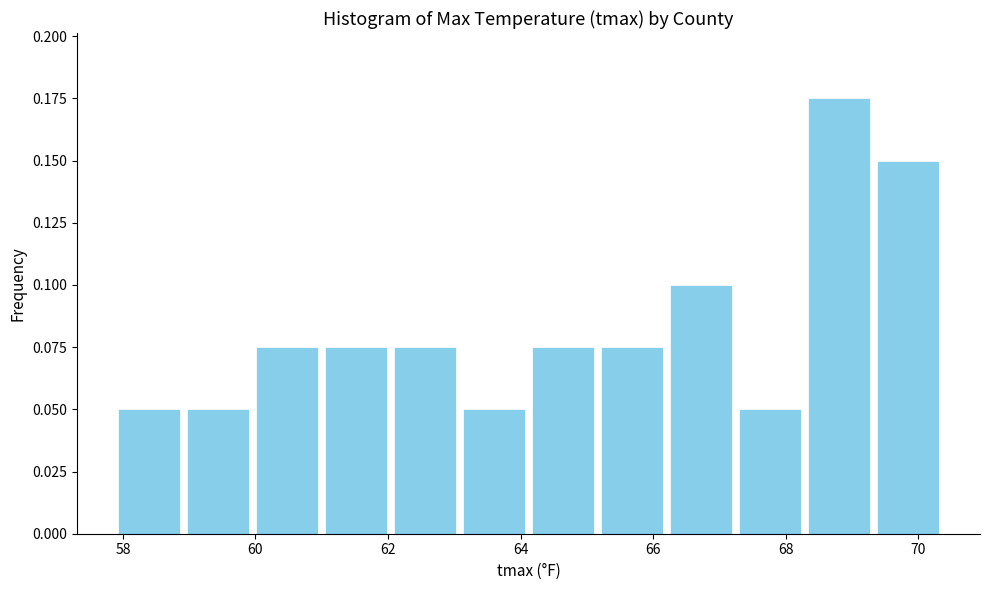

Which range on the x-axis has the tallest bar?

68.2 to 69.4